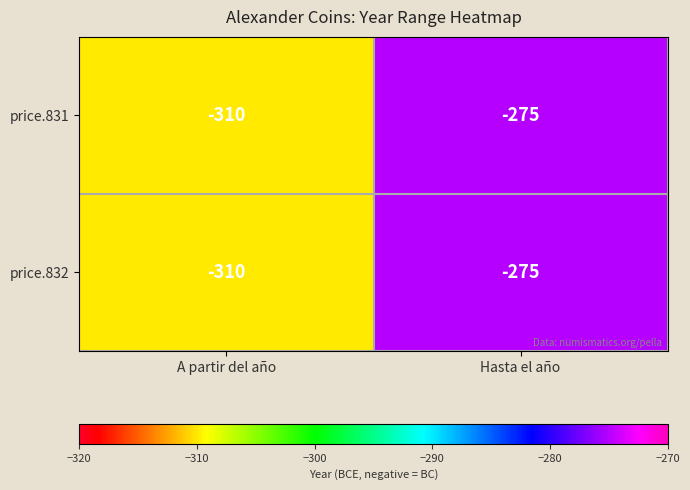

What is the difference between the price.831 values at Hasta el año and A partir del año?

35